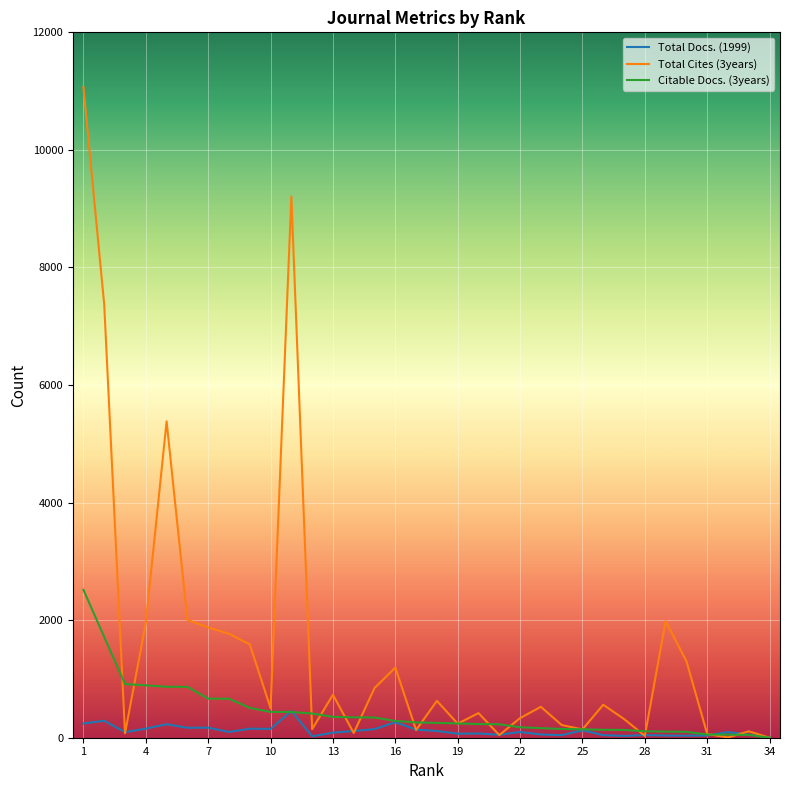

What is the average value of the Total Docs. (1999) series?

117